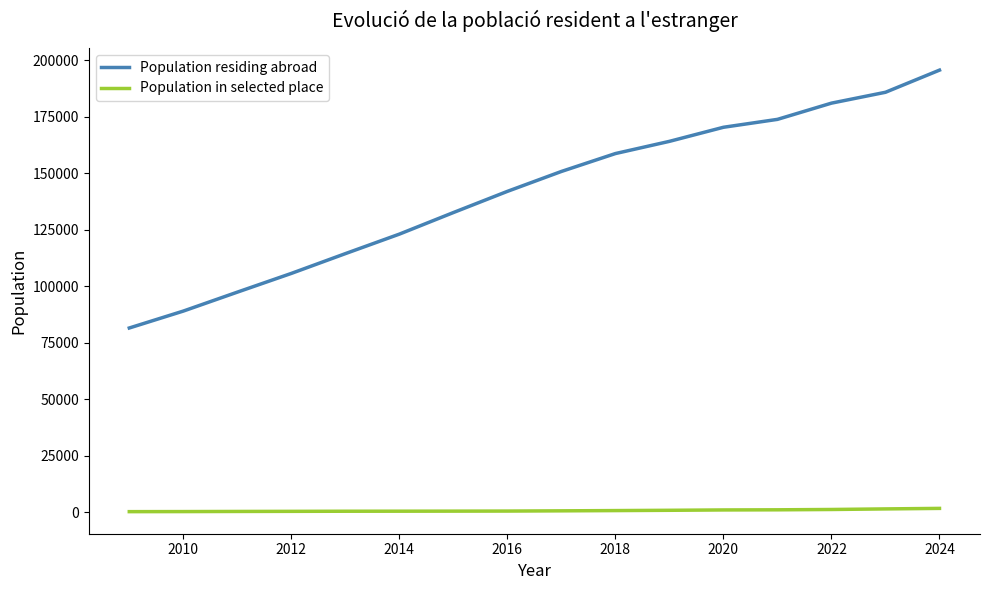

What is the difference between the maximum and minimum values in the Population residing abroad series?

114165